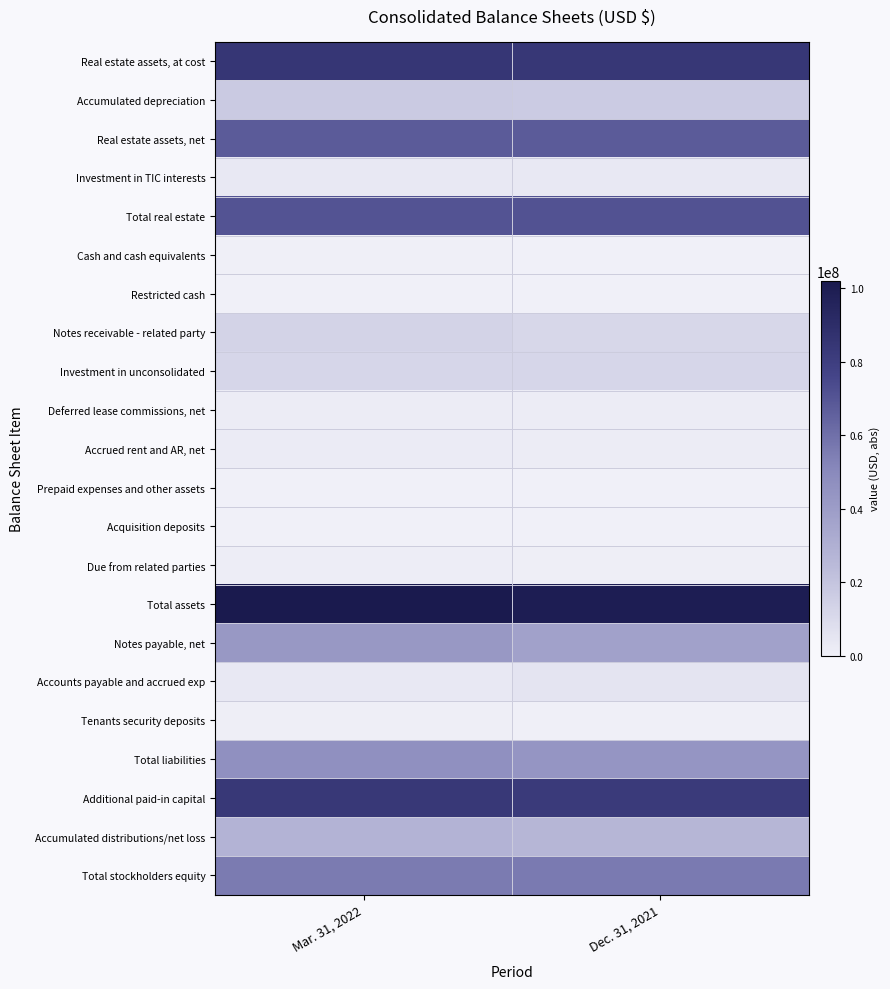

Reading left to right, list all the values displayed in this chart.

Real estate assets, at cost: Mar. 31, 2022=84887000	Dec. 31, 2021=84012000
Accumulated depreciation: Mar. 31, 2022=17441000	Dec. 31, 2021=16369000
Real estate assets, net: Mar. 31, 2022=67446000	Dec. 31, 2021=67643000
Investment in TIC interests: Mar. 31, 2022=3295000	Dec. 31, 2021=3386000
Total real estate: Mar. 31, 2022=70741000	Dec. 31, 2021=71029000
Cash and cash equivalents: Mar. 31, 2022=691000	Dec. 31, 2021=0
Restricted cash: Mar. 31, 2022=175000	Dec. 31, 2021=144000
Notes receivable - related party: Mar. 31, 2022=13063000	Dec. 31, 2021=11388000
Investment in unconsolidated: Mar. 31, 2022=11734000	Dec. 31, 2021=11734000
Deferred lease commissions, net: Mar. 31, 2022=1844000	Dec. 31, 2021=1799000
Accrued rent and AR, net: Mar. 31, 2022=2280000	Dec. 31, 2021=1955000
Prepaid expenses and other assets: Mar. 31, 2022=200000	Dec. 31, 2021=303000
Acquisition deposits: Mar. 31, 2022=125000	Dec. 31, 2021=125000
Due from related parties: Mar. 31, 2022=1248000	Dec. 31, 2021=1060000
Total assets: Mar. 31, 2022=102101000	Dec. 31, 2021=99537000
Notes payable, net: Mar. 31, 2022=42510000	Dec. 31, 2021=37655000
Accounts payable and accrued exp: Mar. 31, 2022=3309000	Dec. 31, 2021=5200000
Tenants security deposits: Mar. 31, 2022=799000	Dec. 31, 2021=728000
Total liabilities: Mar. 31, 2022=46618000	Dec. 31, 2021=43583000
Additional paid-in capital: Mar. 31, 2022=83584000	Dec. 31, 2021=82445000
Accumulated distributions/net loss: Mar. 31, 2022=28193000	Dec. 31, 2021=26582000
Total stockholders equity: Mar. 31, 2022=55482000	Dec. 31, 2021=55953000